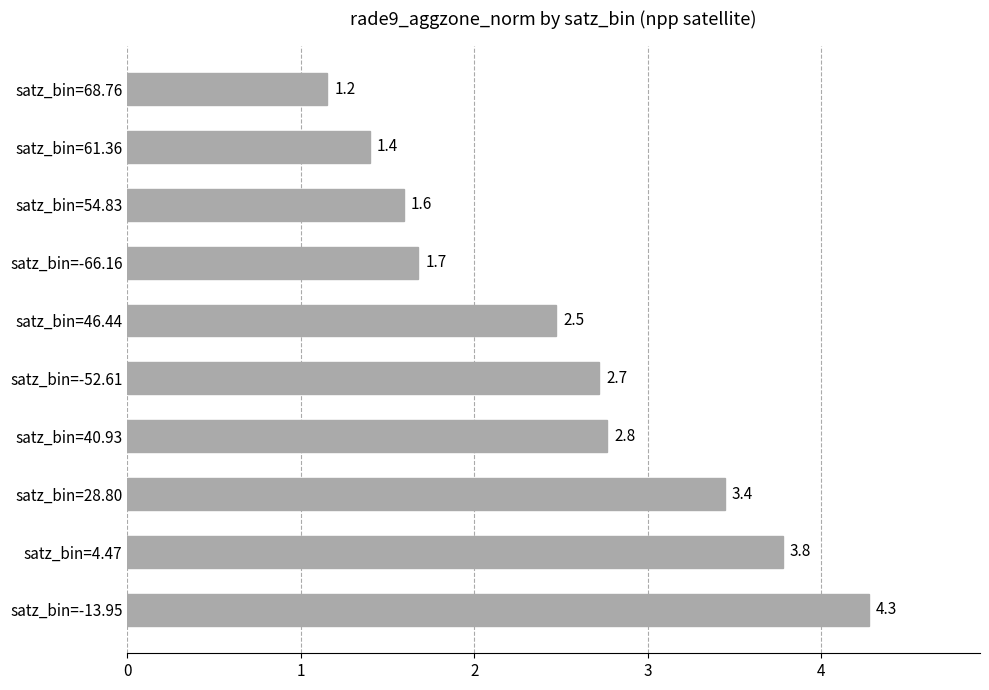

List the labels in order of value, smallest first.

satz_bin=68.76, satz_bin=61.36, satz_bin=54.83, satz_bin=-66.16, satz_bin=46.44, satz_bin=-52.61, satz_bin=40.93, satz_bin=28.80, satz_bin=4.47, satz_bin=-13.95